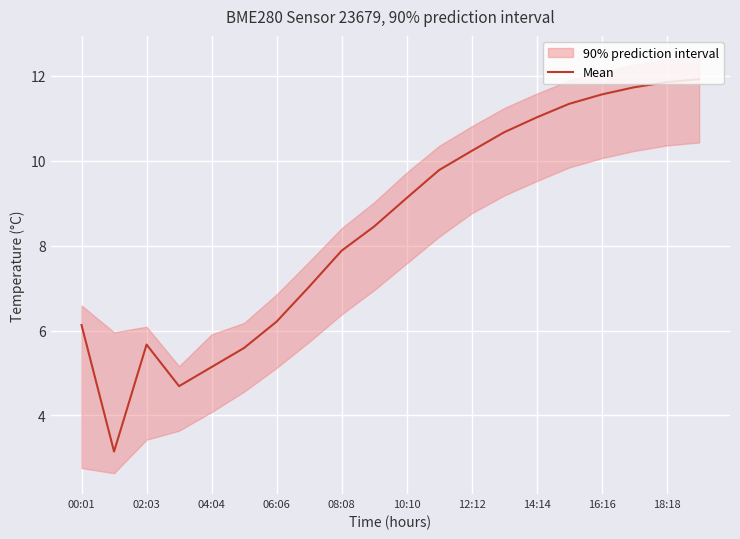

True or false: Mean has a value of 11.6 at 16:16.

True